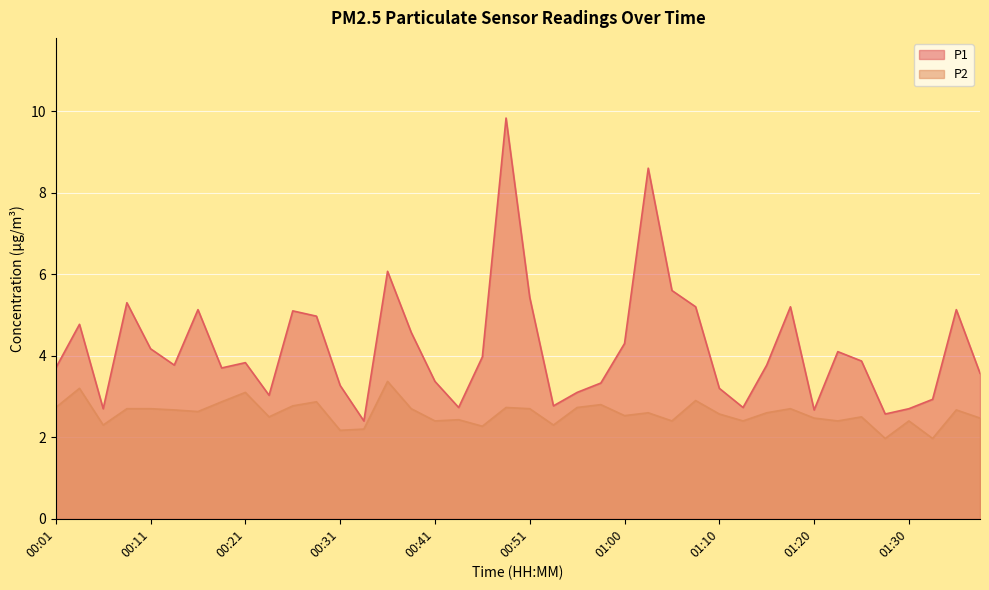

The value of P2 at 01:10 is 2.6. True or false?

True